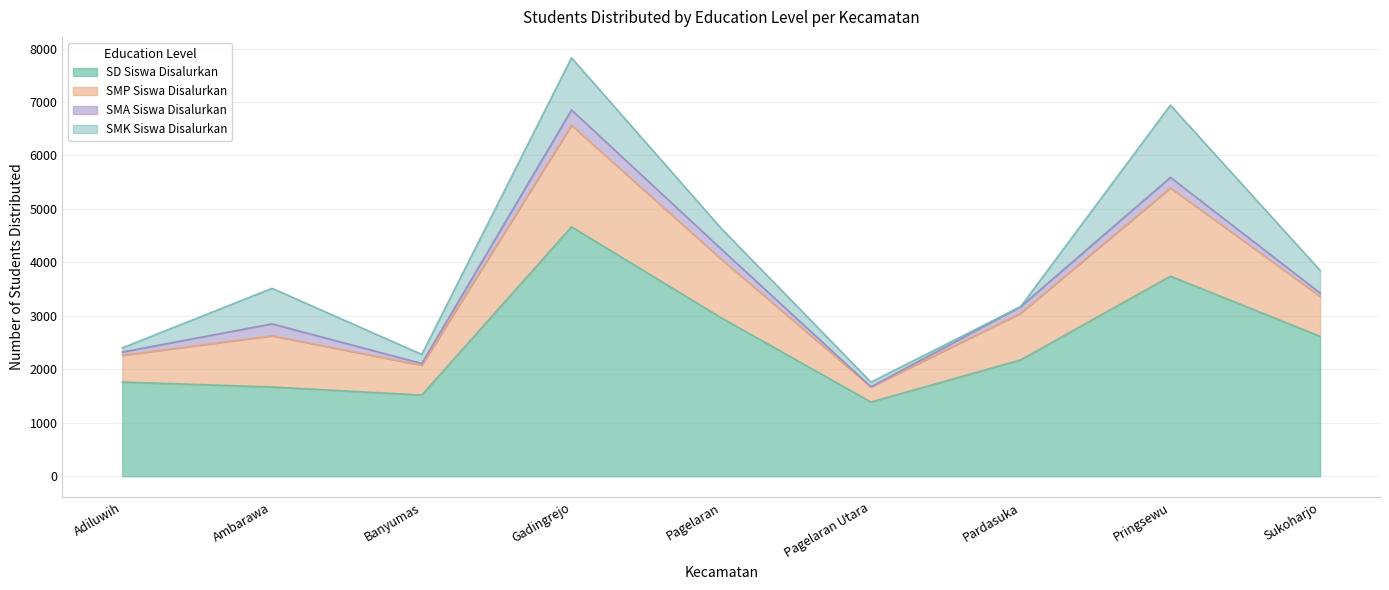

What is the total value across all series at Pagelaran?

4636